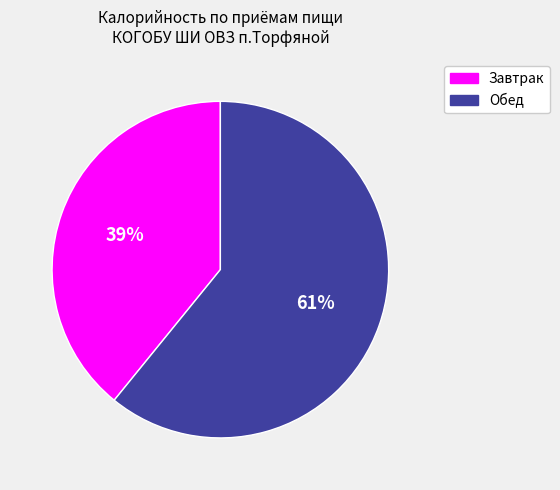

How many slices are in this pie chart?

2